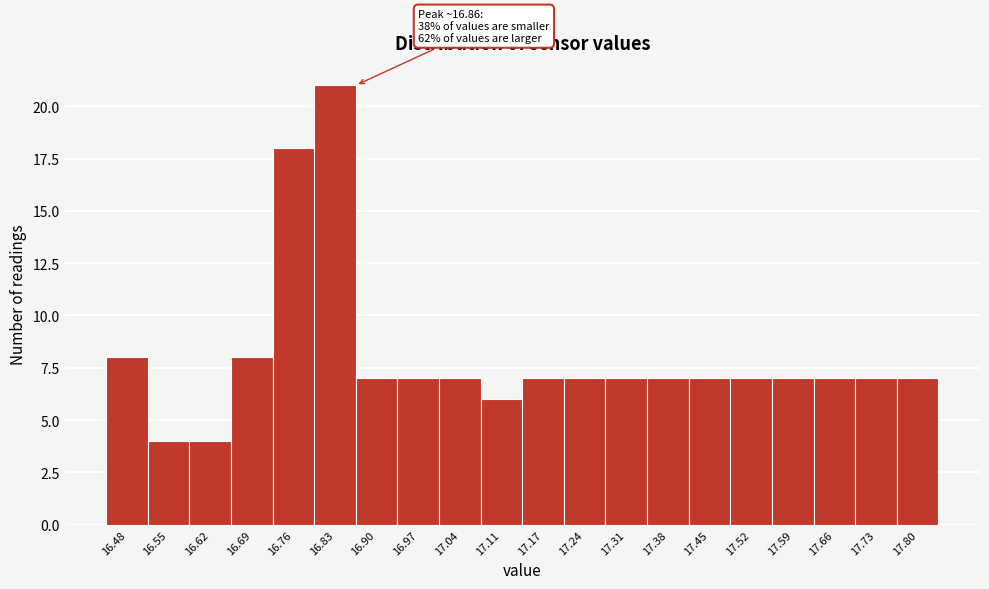

Which range on the x-axis has the tallest bar?

16.795 to 16.864